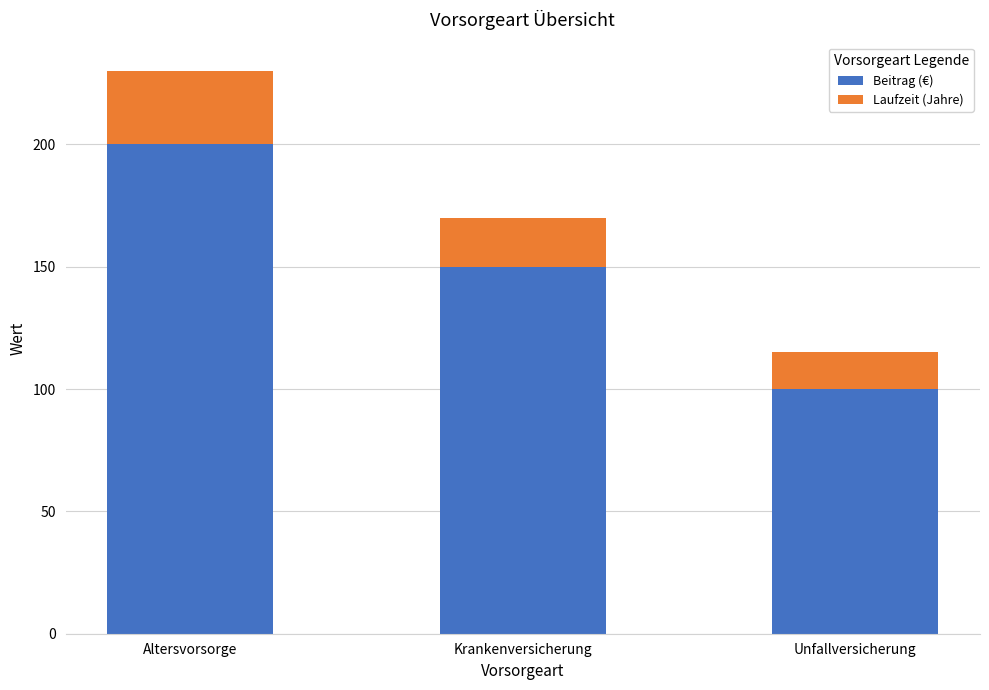

List the labels in order of Beitrag (€) value, smallest first.

Unfallversicherung, Krankenversicherung, Altersvorsorge